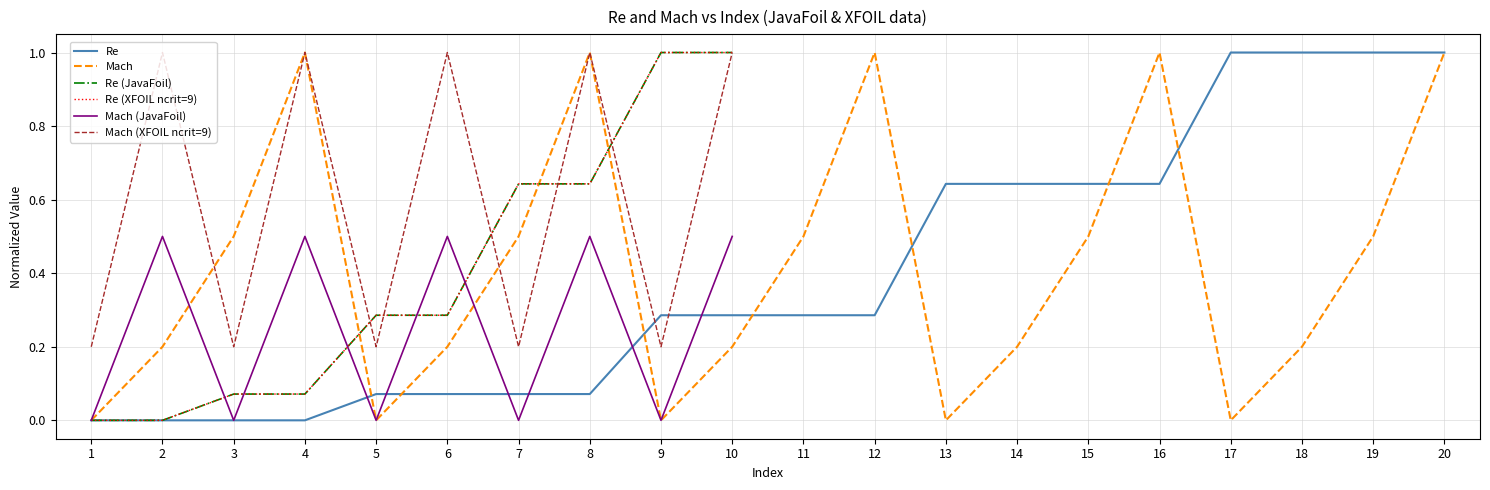

What is the difference between the maximum and minimum values in the Re series?

1.0